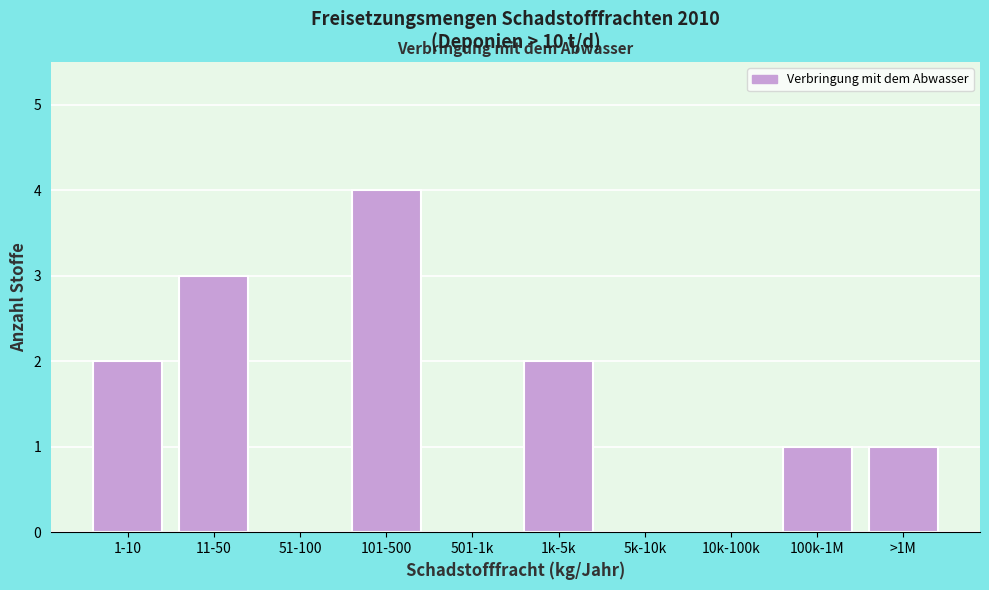

Reading left to right, extract all data points from this chart.

1-10=2	11-50=3	51-100=0	101-500=4	501-1k=0	1k-5k=2	5k-10k=0	10k-100k=0	100k-1M=1	>1M=1